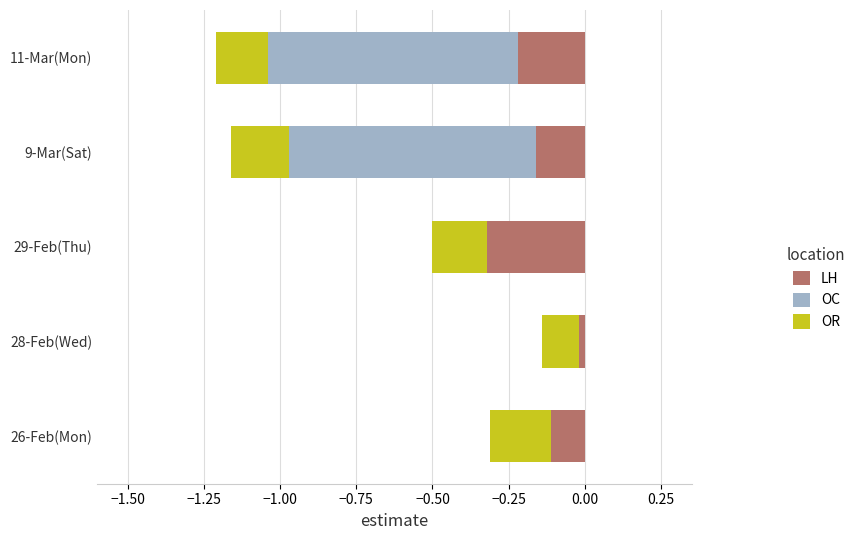

What is the minimum value shown in the chart?

-0.8